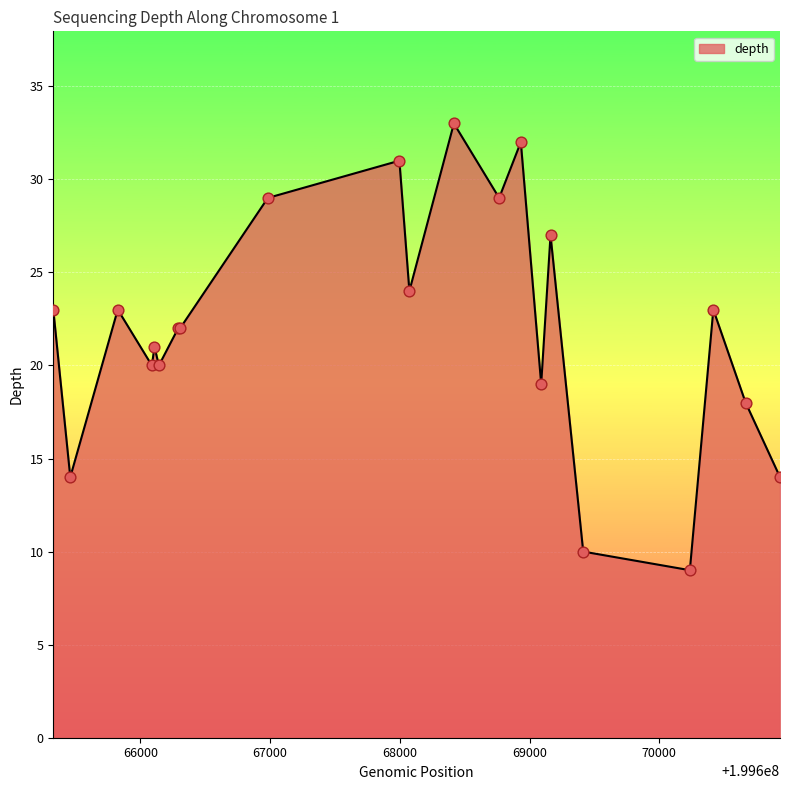

What is the minimum value shown in the chart?

9